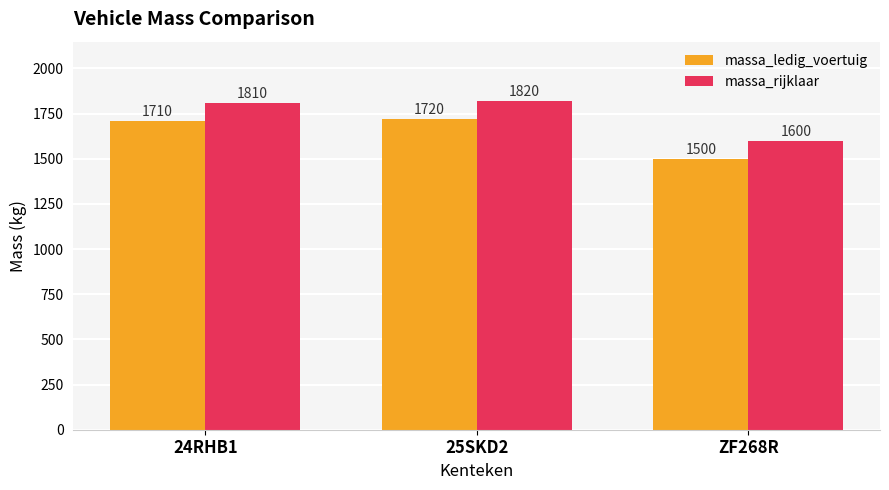

What is the difference between the highest and lowest values at 24RHB1?

100